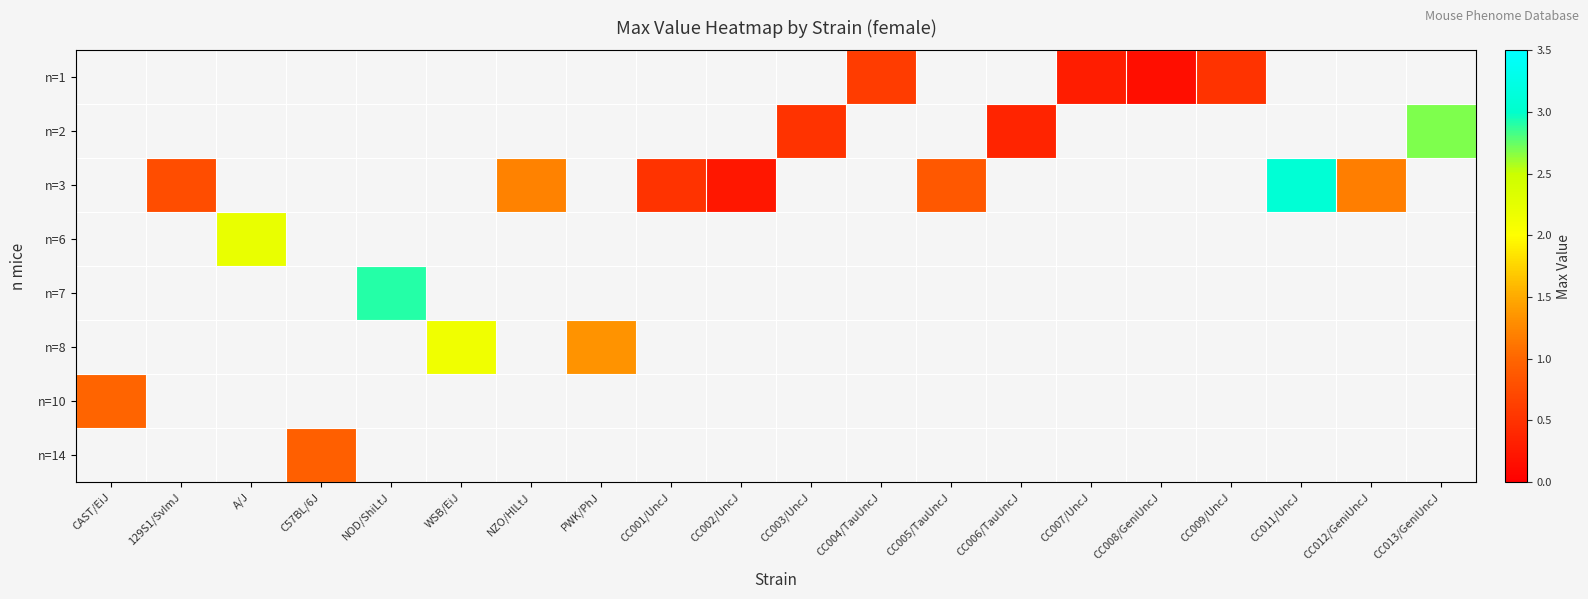

What is the smallest value displayed?

0.1